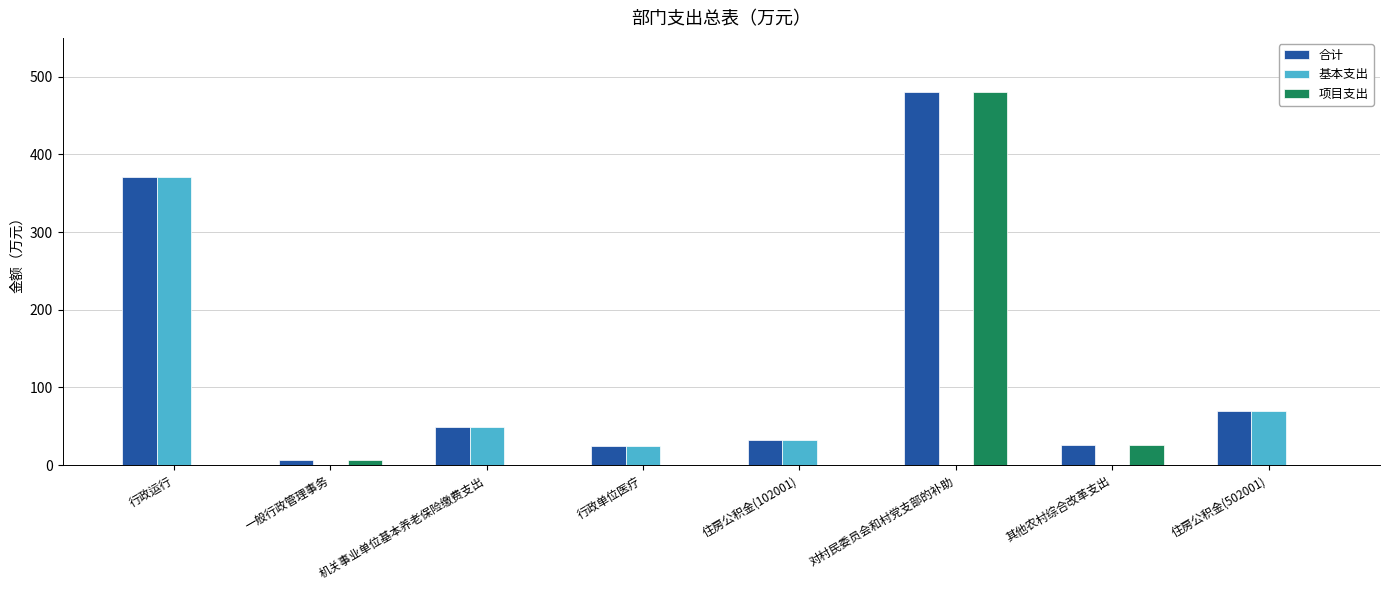

Which category has the highest value across all series?

对村民委员会和村党支部的补助